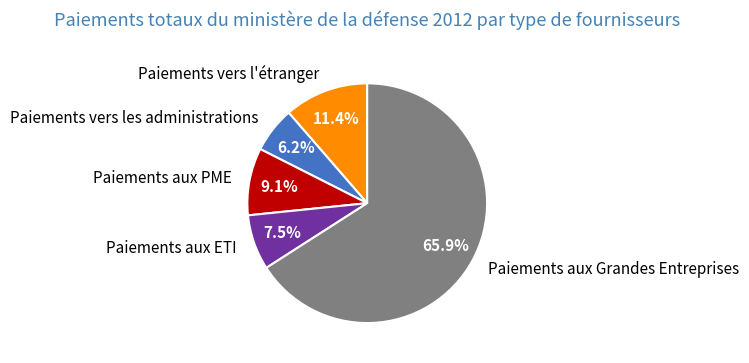

Between Paiements aux ETI and Paiements aux Grandes Entreprises, which is larger?

Paiements aux Grandes Entreprises